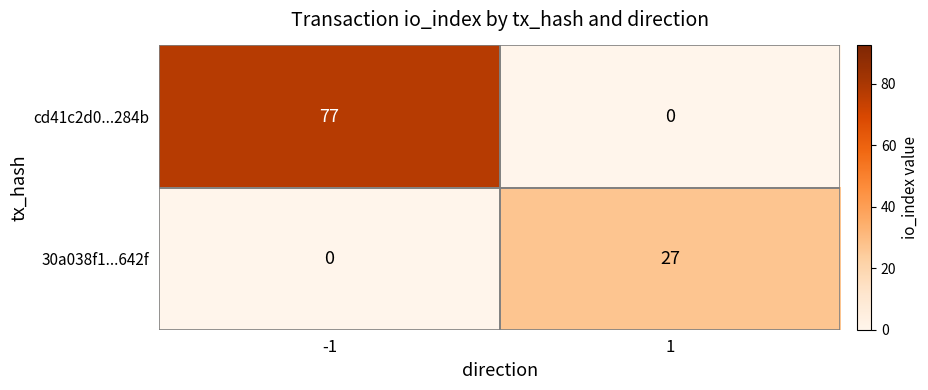

What is the difference between the maximum and minimum values in the 30a038f1...642f series?

27